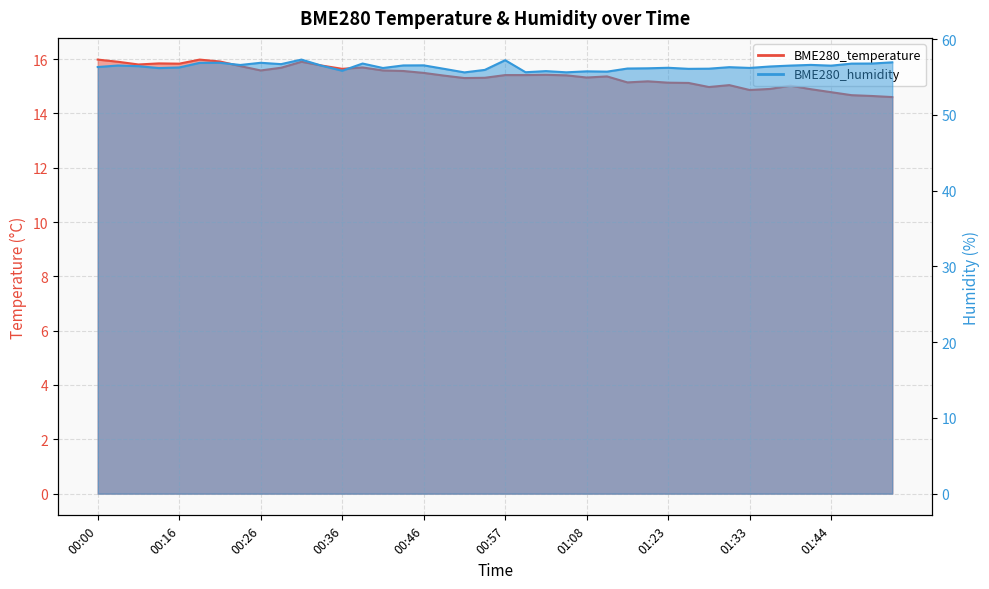

The BME280_temperature series shows 23.0 at 00:44. True or false?

False